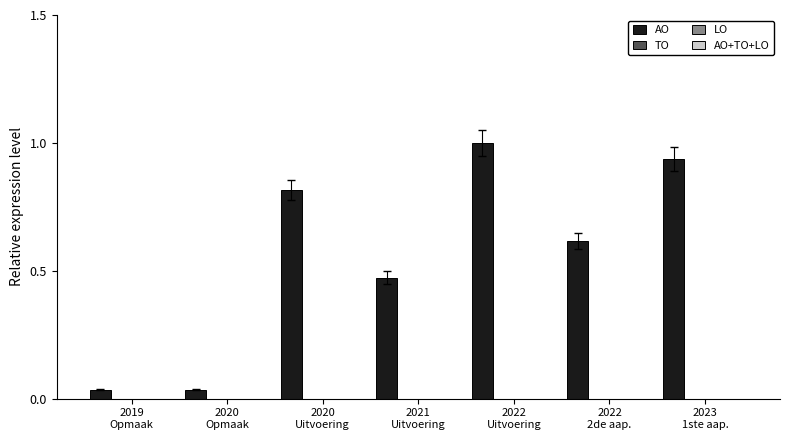

What is the sum of all values?

3.9